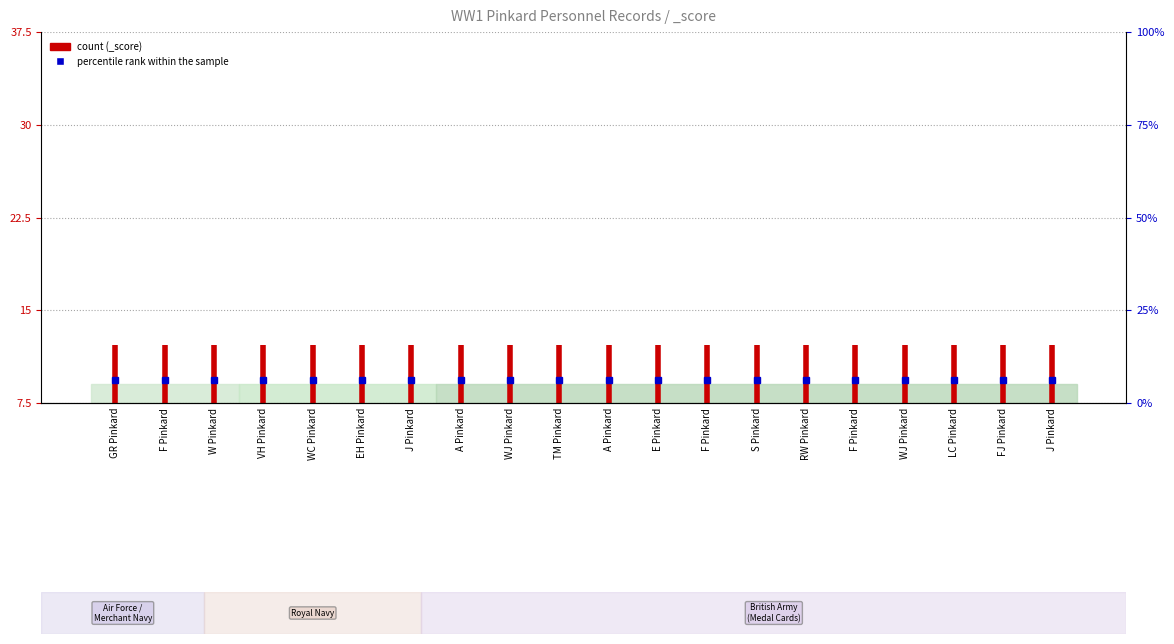

Read the value at GR Pinkard.

12.2